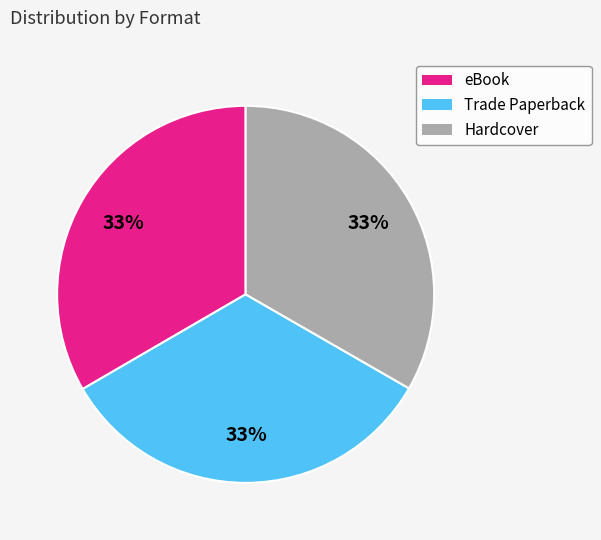

Is it true that Hardcover is 19% of the pie?

False